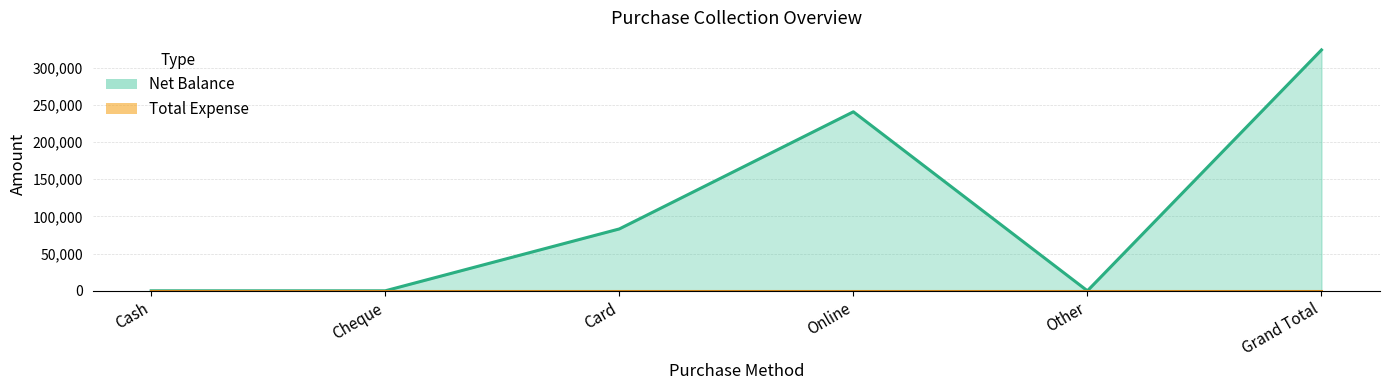

At which category does the data reach its first local valley?

Other